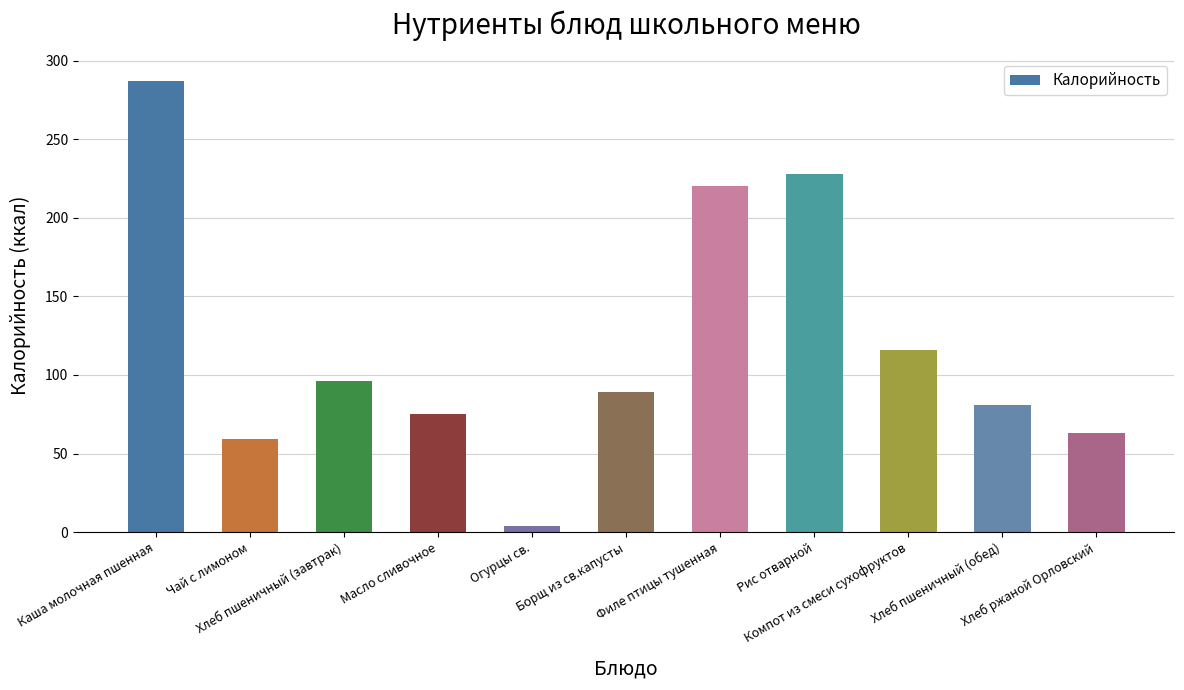

What is the minimum value shown in the chart?

3.6